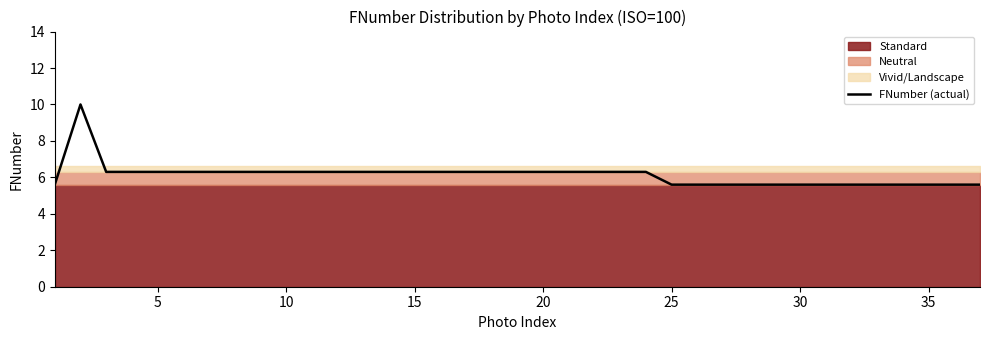

What is the lowest value of the FNumber (actual) series?

5.6